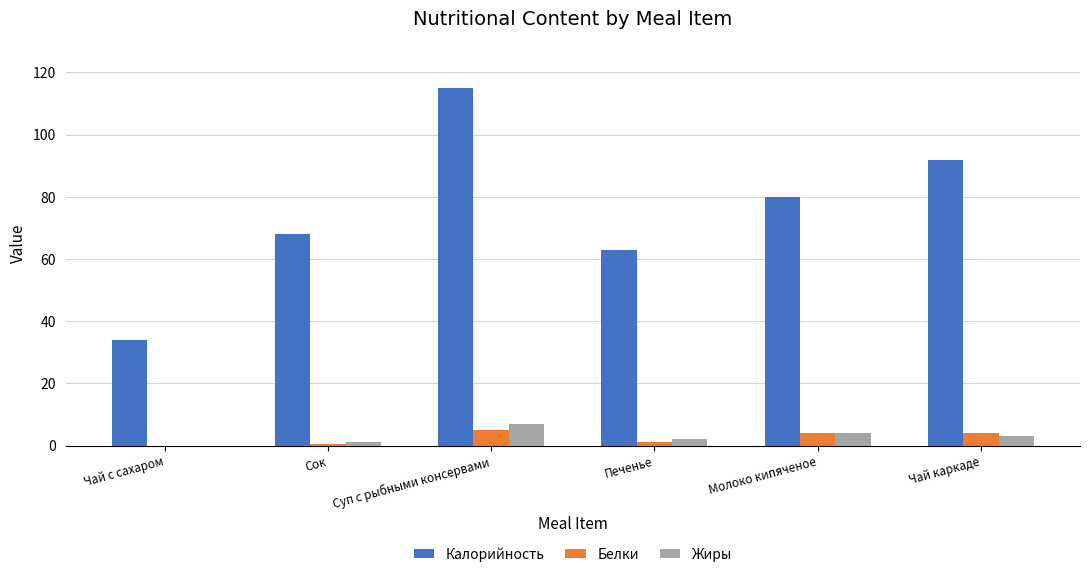

Are the bars grouped side by side (vs. stacked)?

Yes